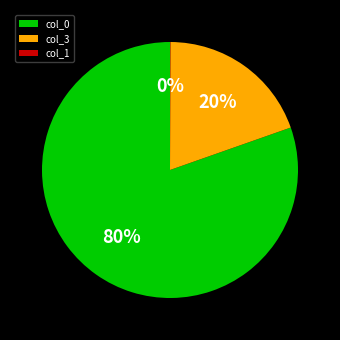

To the nearest percent, what is the average slice percentage?

33%